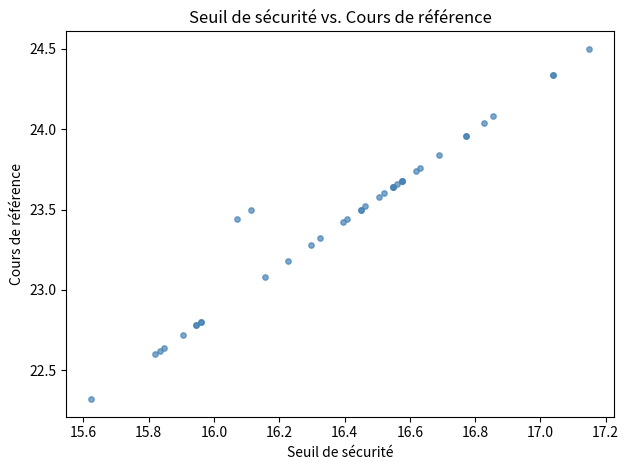

What Y value in the scatter plot is closest to 23?

23.1